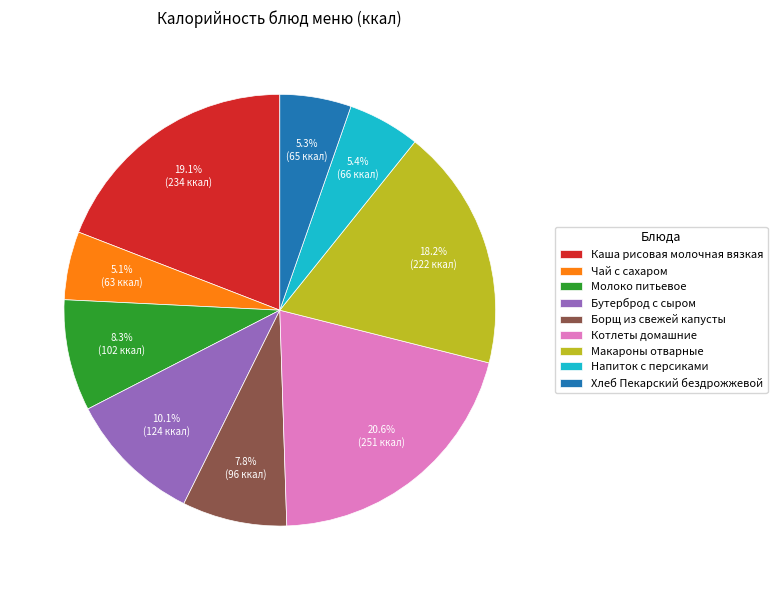

How many segments does this pie chart have?

9